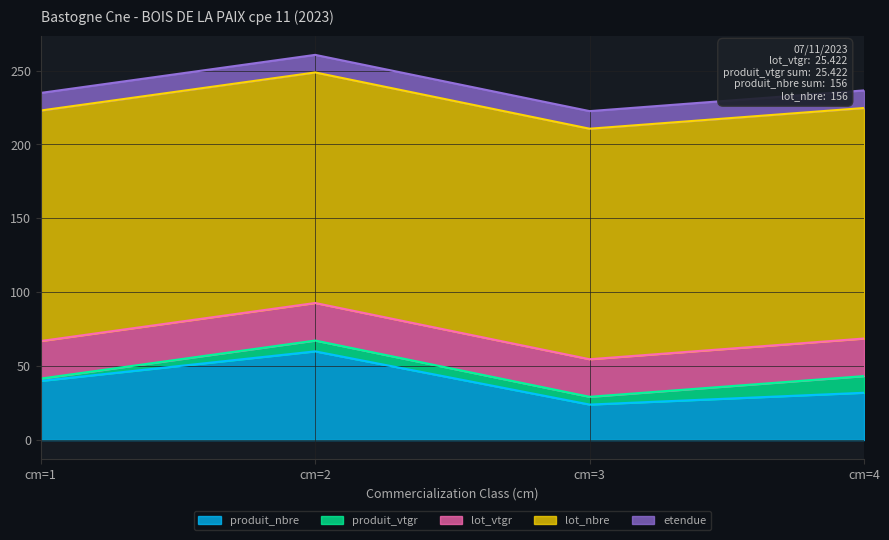

What are all the series names shown in the legend?

produit_nbre, produit_vtgr, lot_vtgr, lot_nbre, etendue